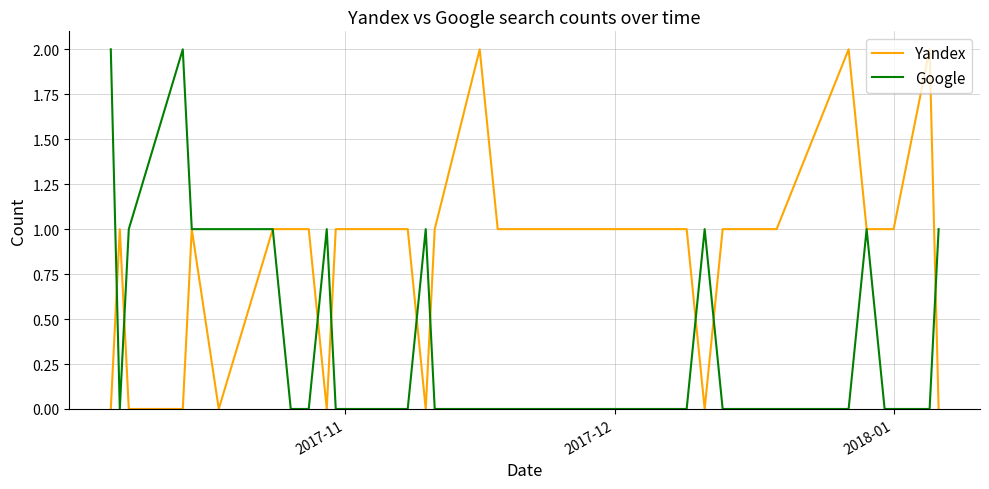

What are all the series names shown in the legend?

Yandex, Google